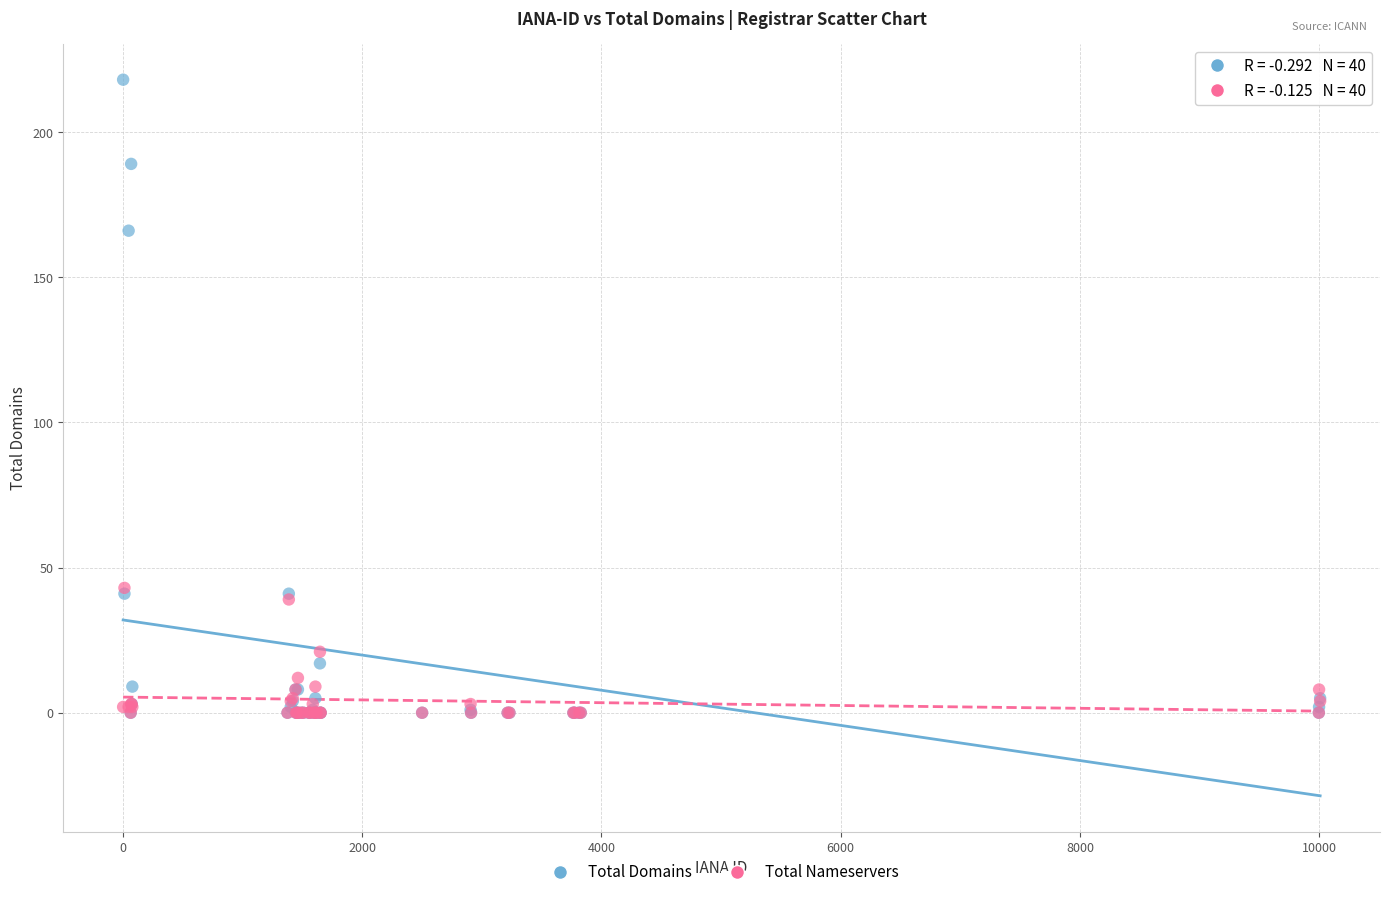

In the Total Domains series, what Y value is closest to 109?

166